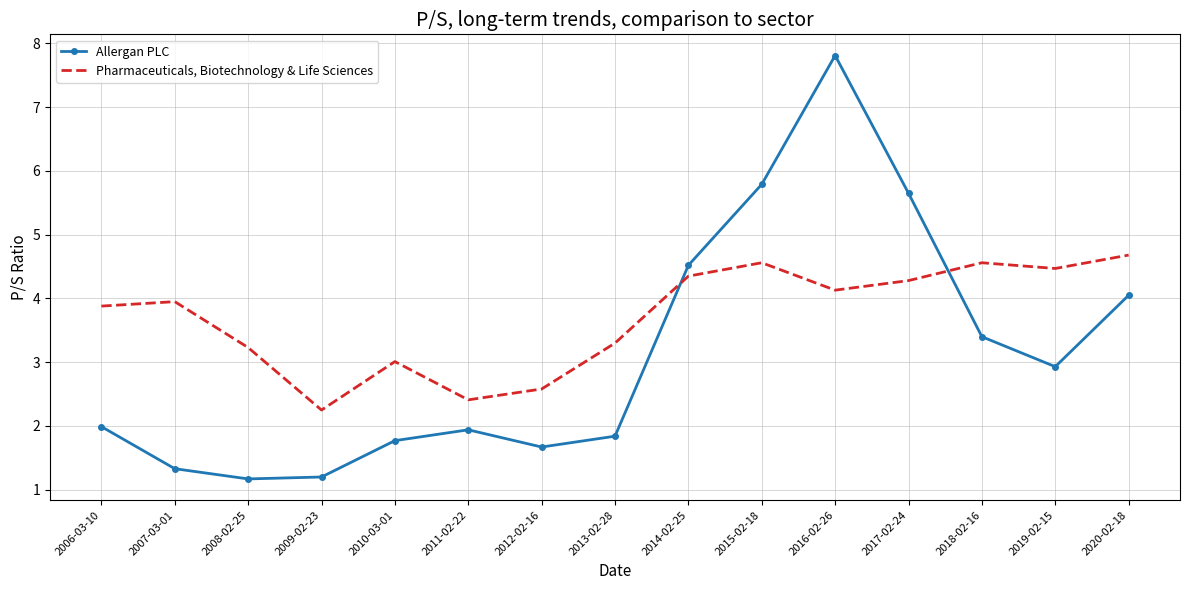

What is the average value of the Allergan PLC series?

3.1